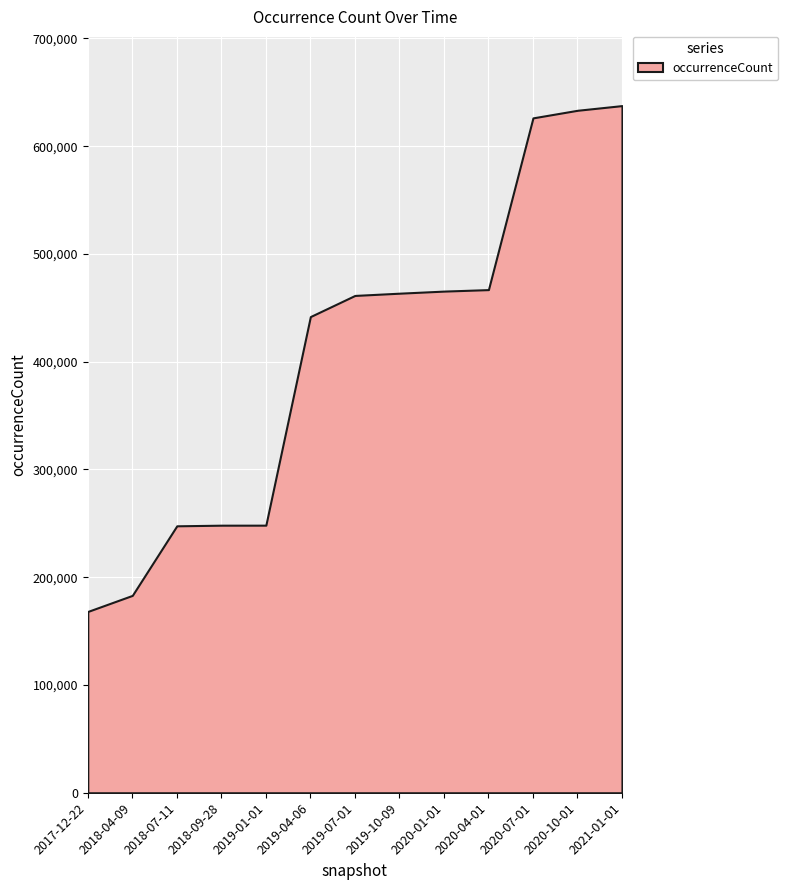

What is the greatest value displayed?

637639